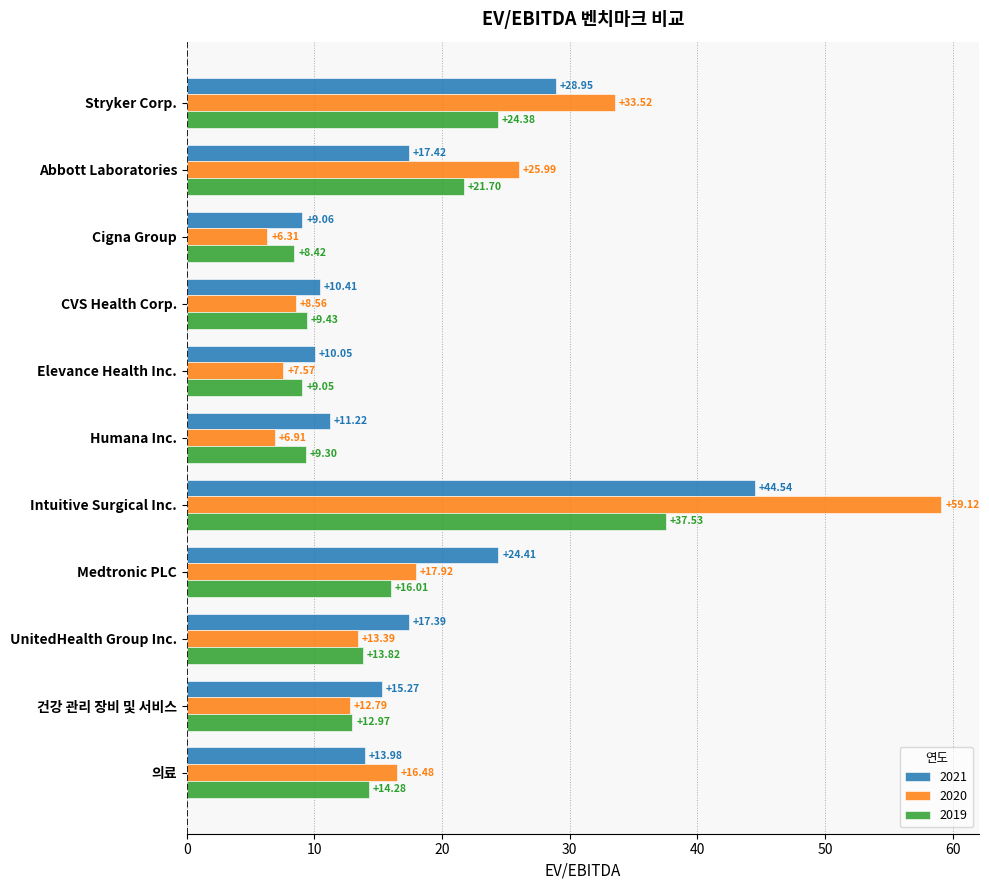

At which category is the sum across all series the highest?

Intuitive Surgical Inc.